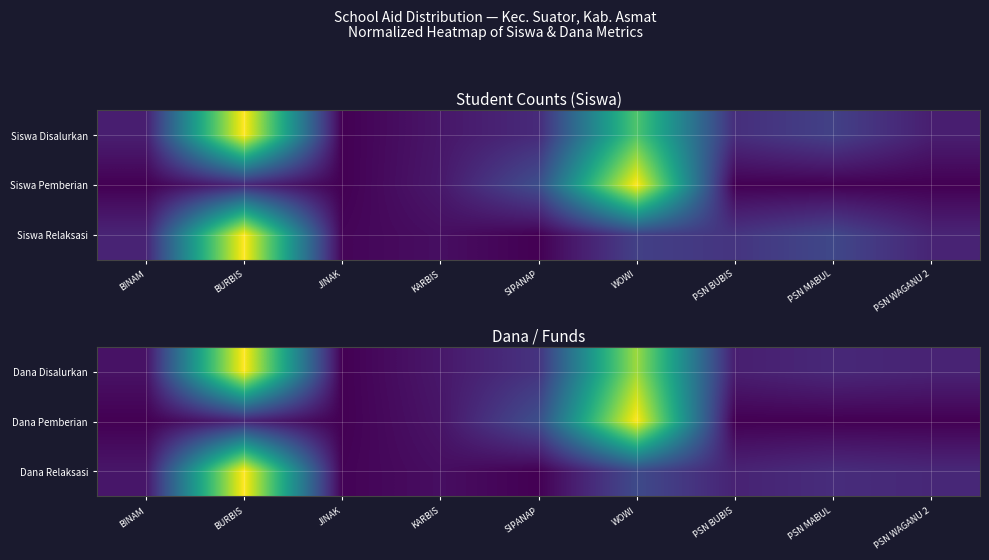

Is the value of Dana Disalurkan at BURBIS greater than the value of Dana Relaksasi at PSN MABUL?

Yes